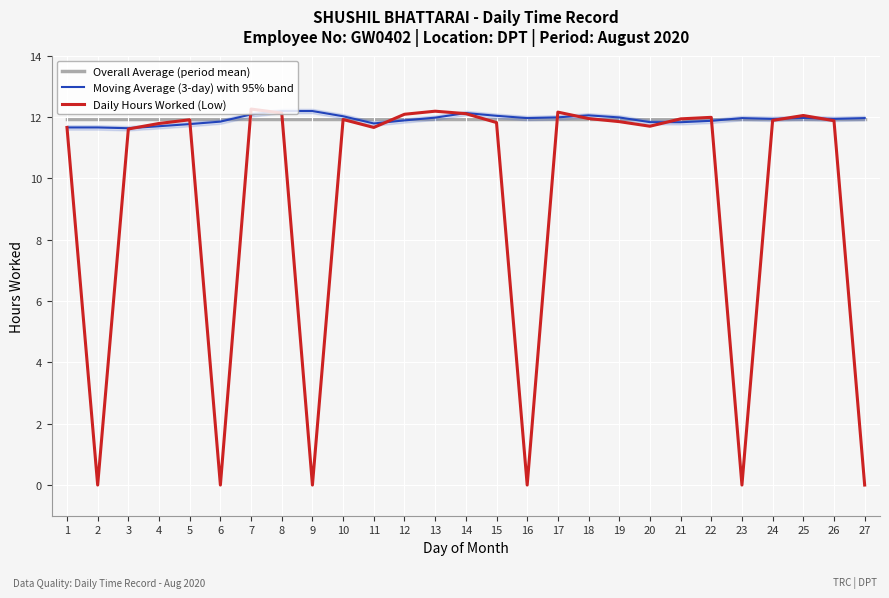

Is it true that Moving Average (3-day) with 95% band equals 12.0 at 25?

True